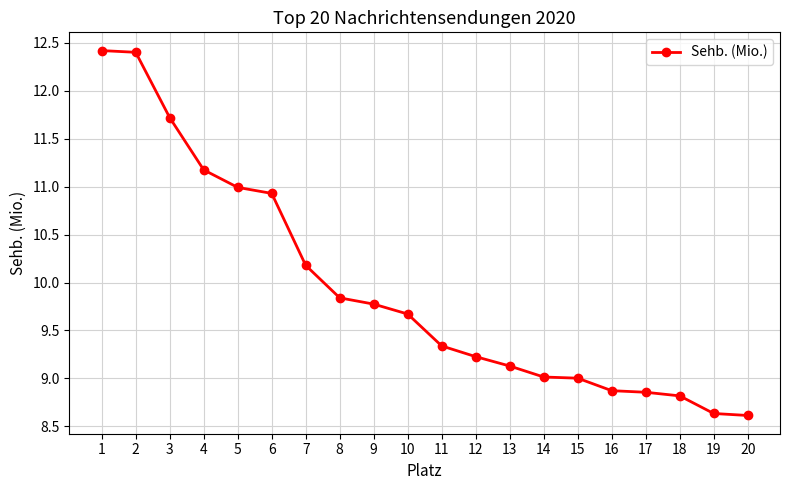

What is the difference between the values at 14 and 18?

0.2